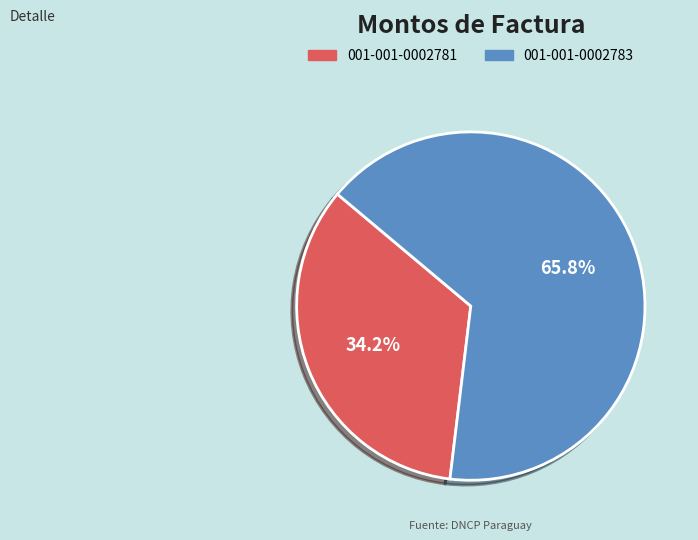

To the nearest percent, what is the average slice percentage?

50%